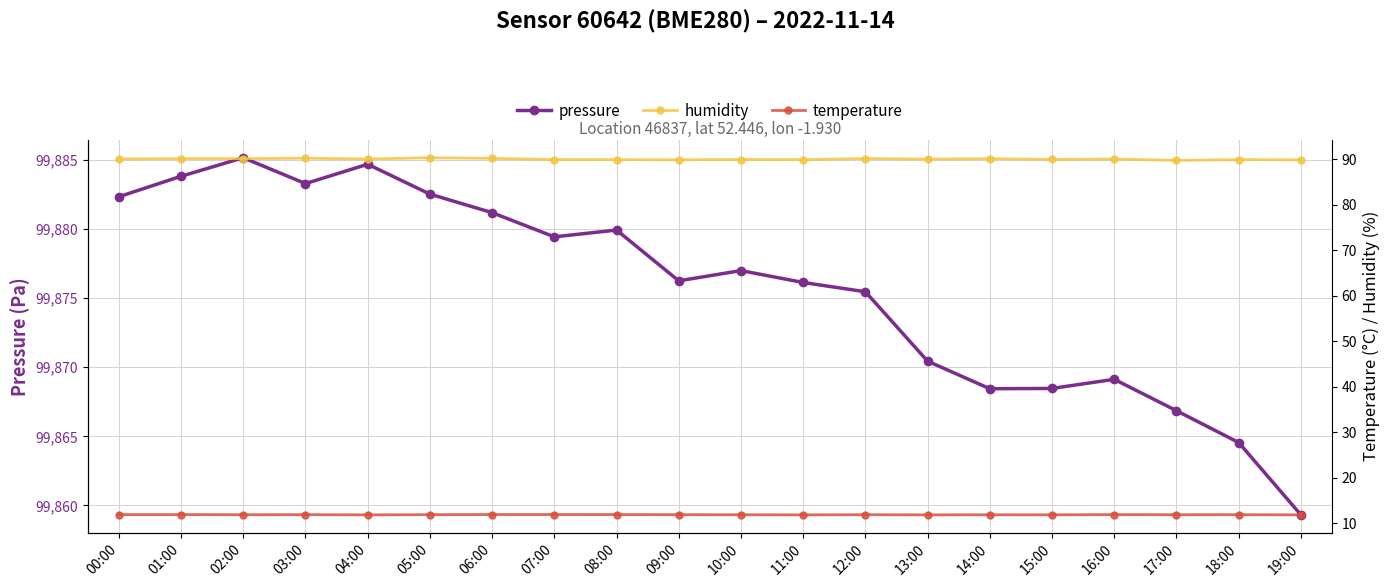

What is the label of the 8th point from the right?

12:00